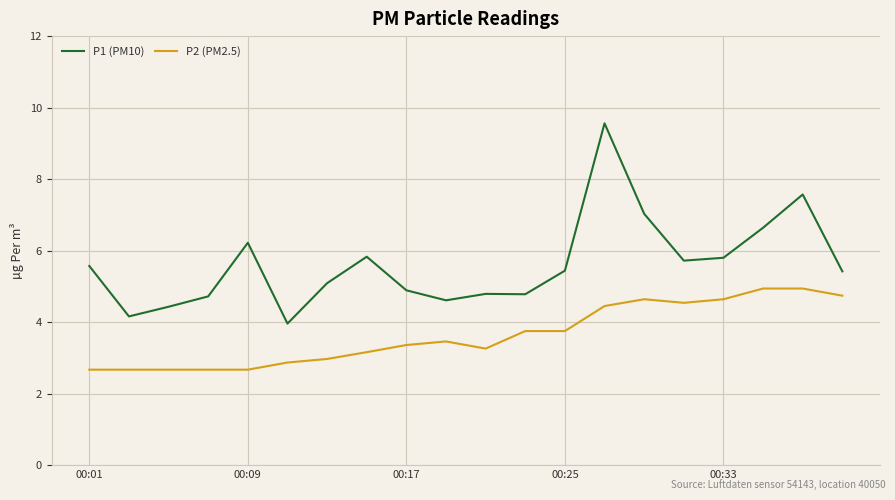

True or false: P2 (PM2.5) and P1 (PM10) cross at least once.

False